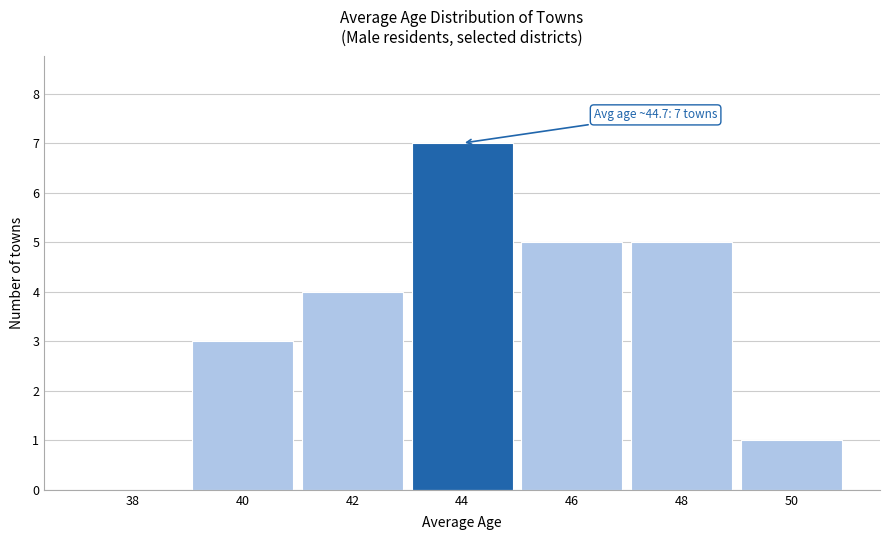

Reading left to right, extract all data points from this chart.

38=0	40=3	42=4	44=7	46=5	48=5	50=1